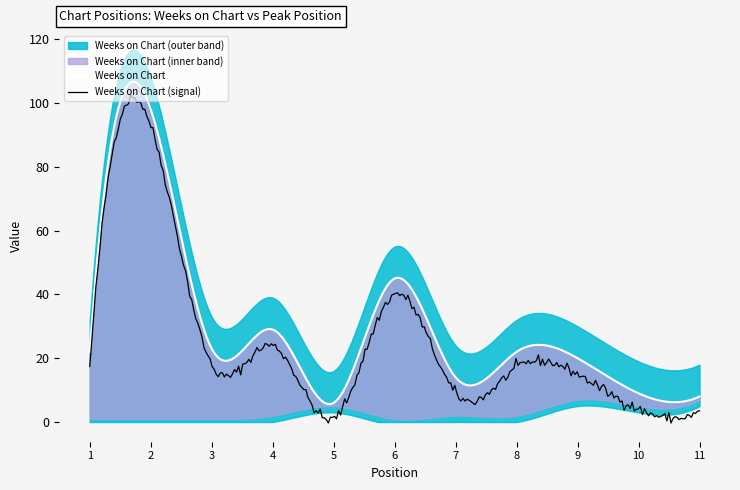

Read the Weeks on Chart value at 10.

4